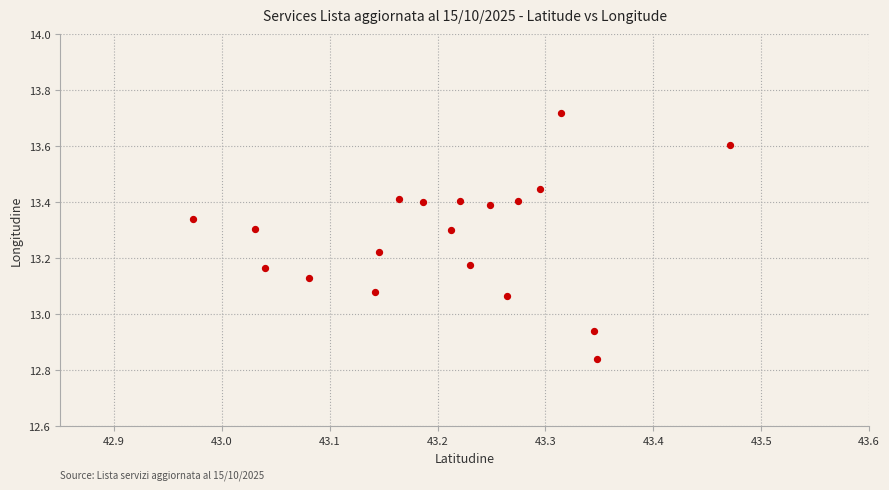

What is the range of X values (max minus min)?

0.5